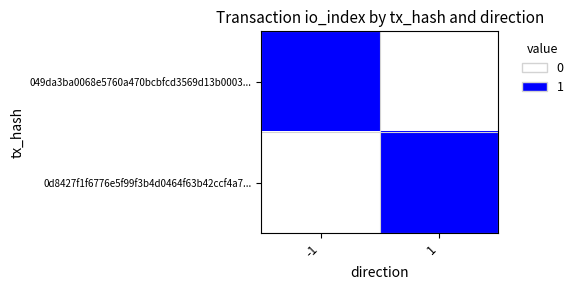

Rank the series at 1 from lowest to highest value.

049da3ba0068e5760a470bcbfcd3569d13b0003..., 0d8427f1f6776e5f99f3b4d0464f63b42ccf4a7...